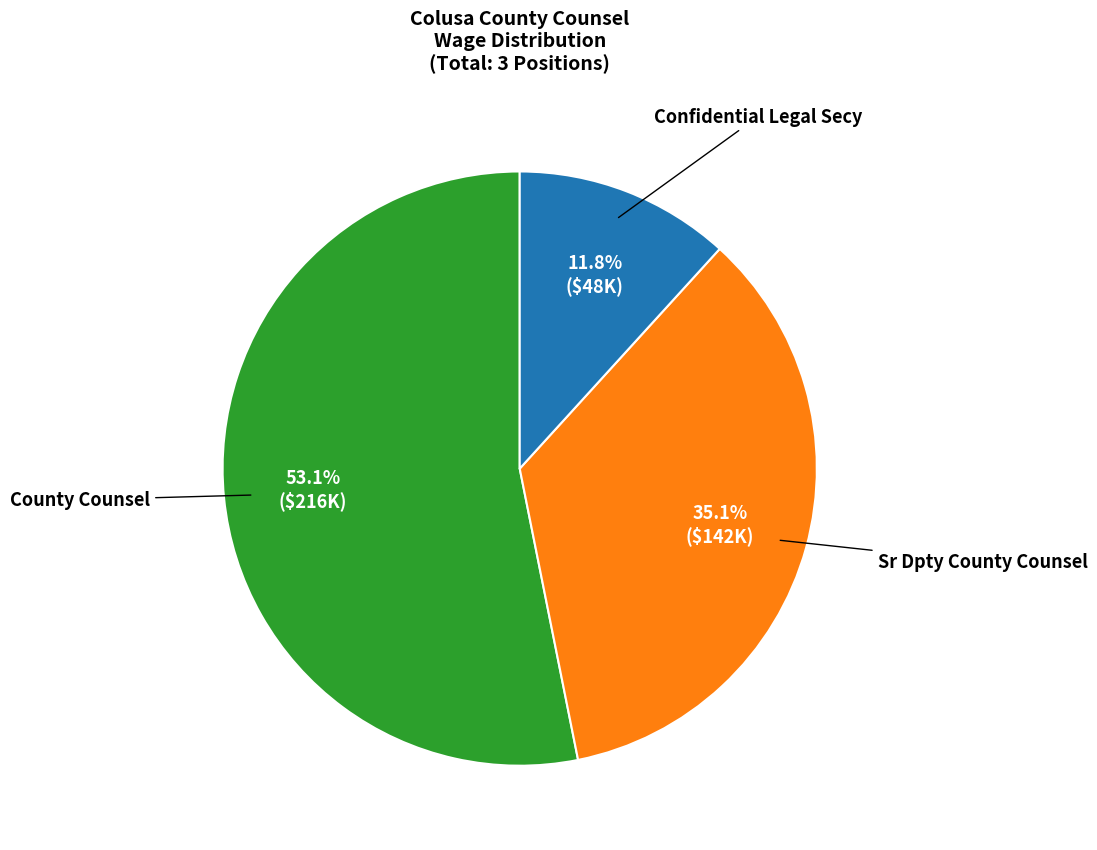

Which category has the smallest portion of the pie?

Confidential Legal Secy